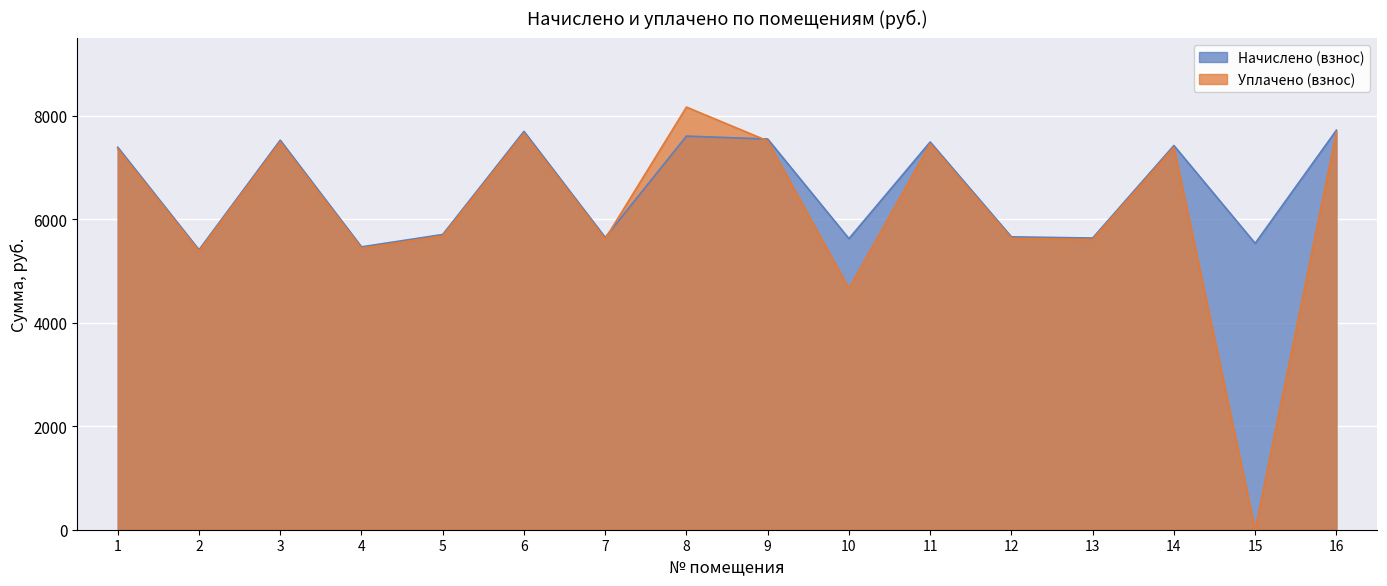

What is the maximum value for Начислено (взнос)?

7721.0